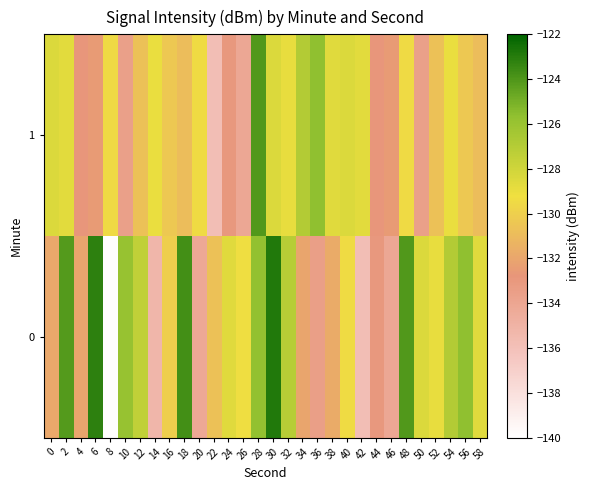

Reading left to right, list all the values displayed in this chart.

0: 0=-131.9	2=-124.2	4=-132.0	6=-123.1	8=-139.9	10=-125.9	12=-127.4	14=-135.3	16=-130.1	18=-123.7	20=-134.2	22=-130.7	24=-128.7	26=-129.2	28=-125.7	30=-122.9	32=-127.1	34=-132.0	36=-133.5	38=-131.7	40=-129.4	42=-135.8	44=-133.0	46=-134.1	48=-124.1	50=-128.5	52=-128.9	54=-126.9	56=-125.6	58=-128.6
1: 0=-128.5	2=-128.7	4=-132.9	6=-132.5	8=-129.5	10=-133.6	12=-130.7	14=-129.0	16=-130.3	18=-130.9	20=-129.4	22=-135.8	24=-133.0	26=-134.1	28=-124.1	30=-128.5	32=-128.9	34=-126.9	36=-125.6	38=-128.6	40=-128.5	42=-128.7	44=-132.9	46=-132.5	48=-129.5	50=-133.6	52=-130.7	54=-129.0	56=-130.3	58=-130.9